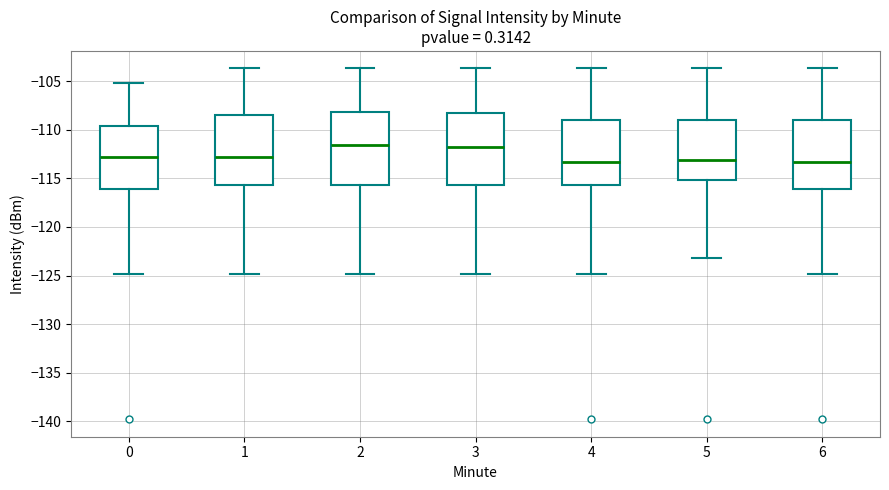

Reading left to right, transcribe this box plot: for each box, give where its median line is, the range the box spans, and where its two whiskers end, as read against the y-axis. The values are not printed on the chart, so give them approximately, as read against the axis.

0: median -113.0, box -116.0 to -109.5, whiskers -125.0 to -105.0
1: median -113.0, box -115.5 to -108.5, whiskers -125.0 to -103.5
2: median -111.5, box -115.5 to -108.0, whiskers -125.0 to -103.5
3: median -112.0, box -115.5 to -108.5, whiskers -125.0 to -103.5
4: median -113.5, box -115.5 to -109.0, whiskers -125.0 to -103.5
5: median -113.0, box -115.0 to -109.0, whiskers -123.0 to -103.5
6: median -113.5, box -116.0 to -109.0, whiskers -125.0 to -103.5